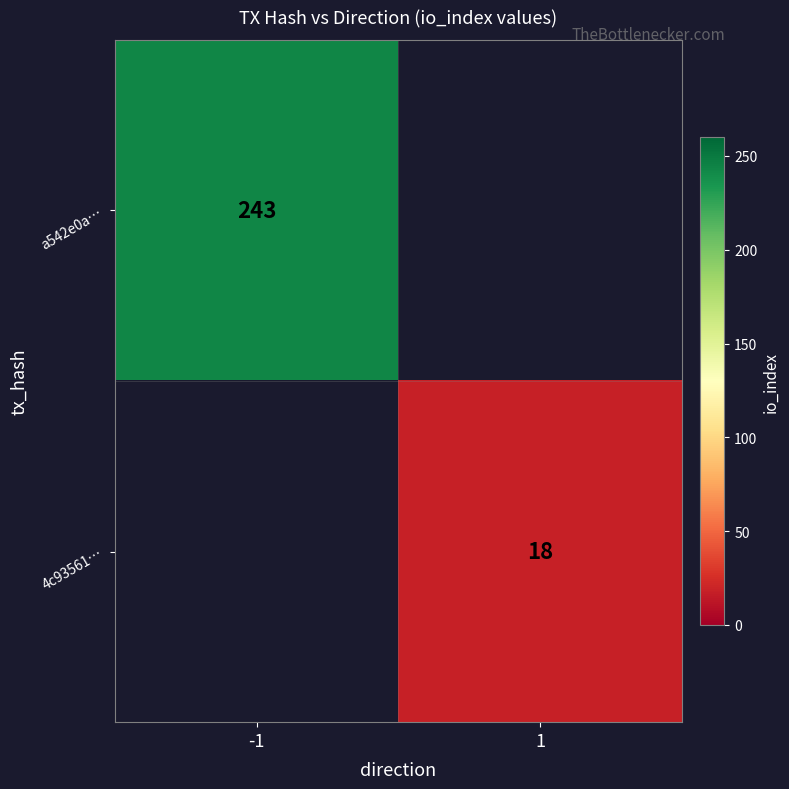

The 4c93561… series shows 18 at 1. True or false?

True